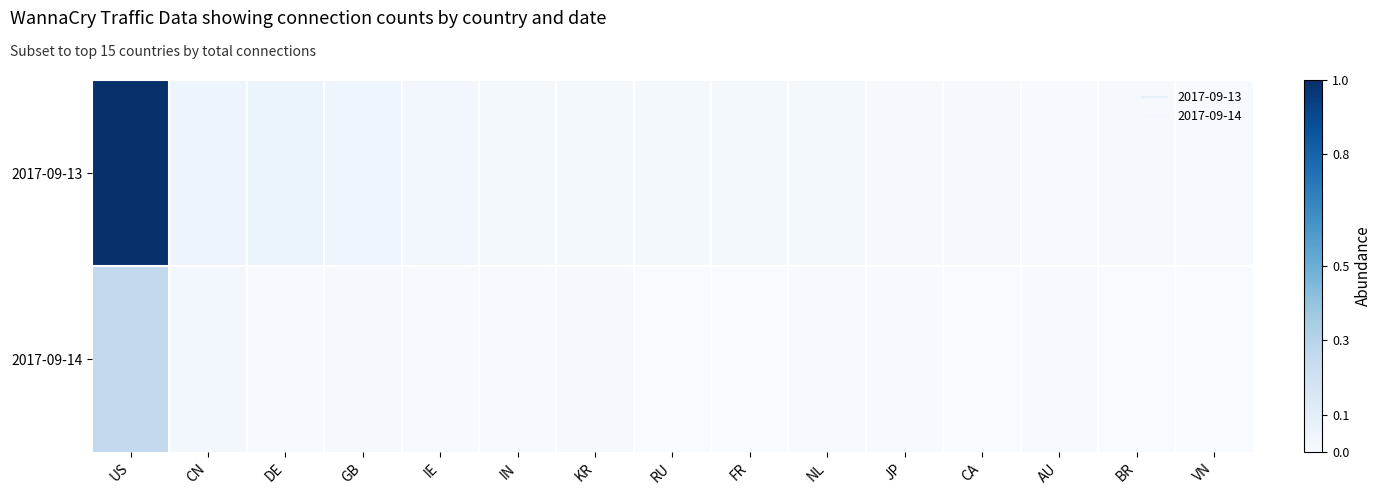

Rank the series by their maximum value, from lowest to highest.

2017-09-14, 2017-09-13